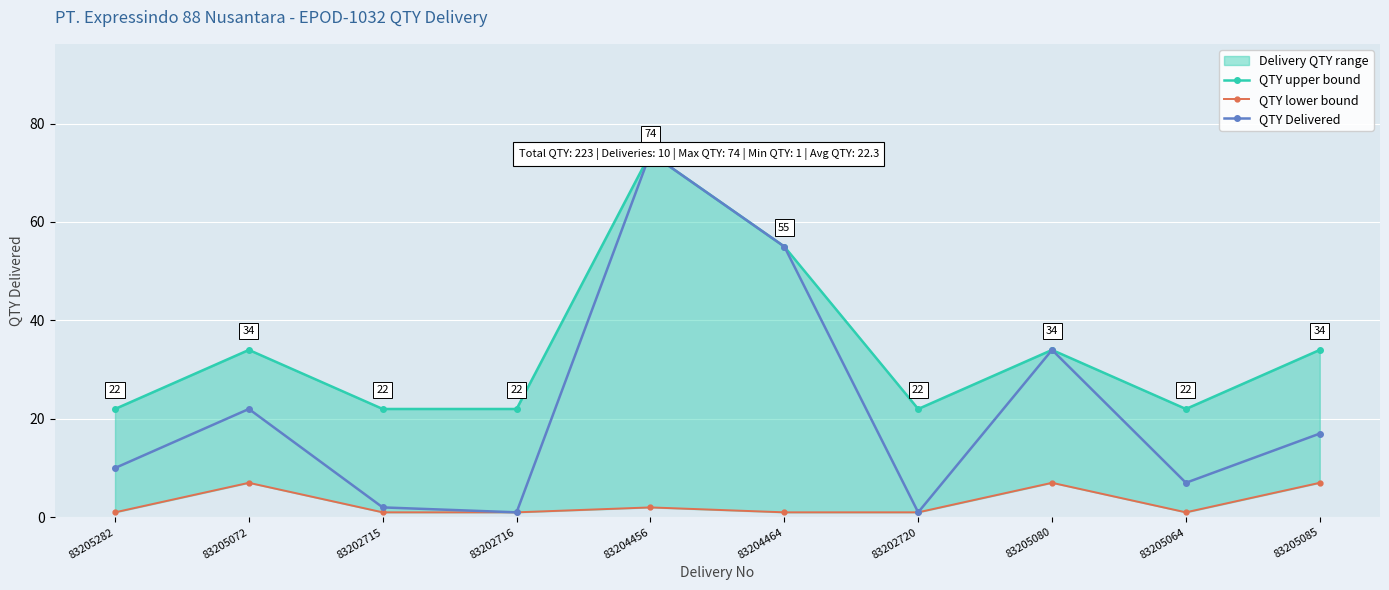

What is the difference between the maximum and minimum values in the QTY upper bound series?

52